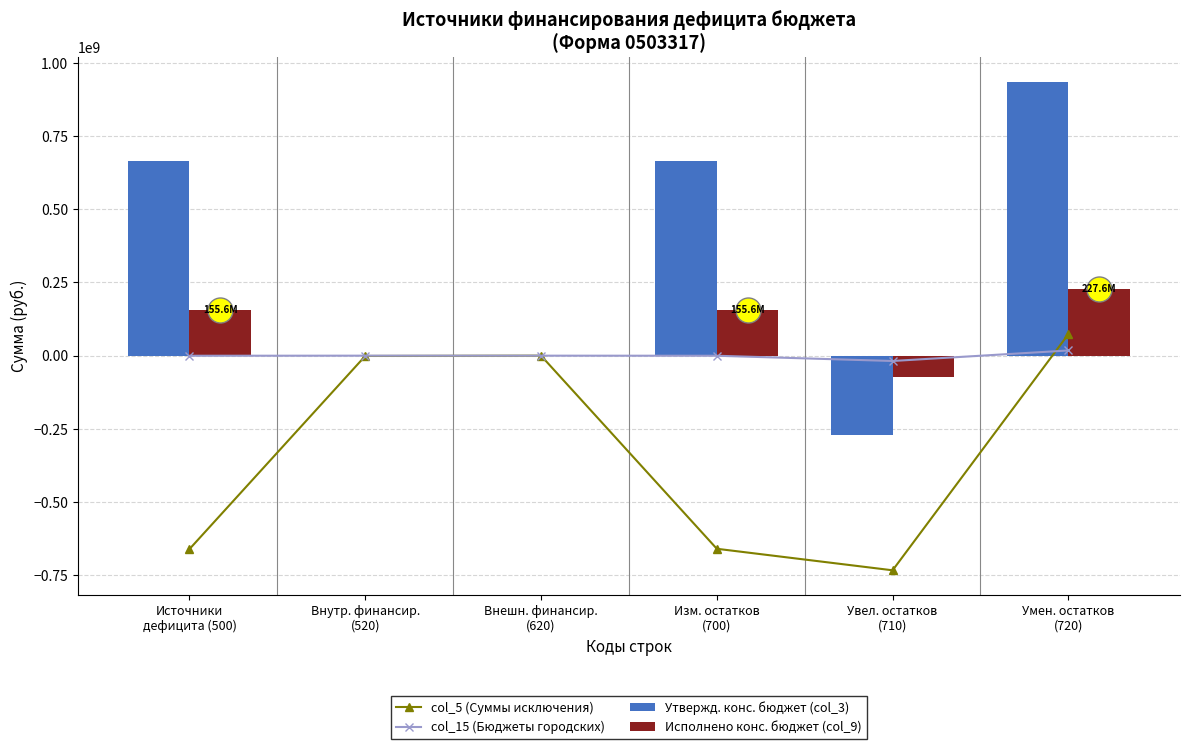

How many series are shown in this chart?

4